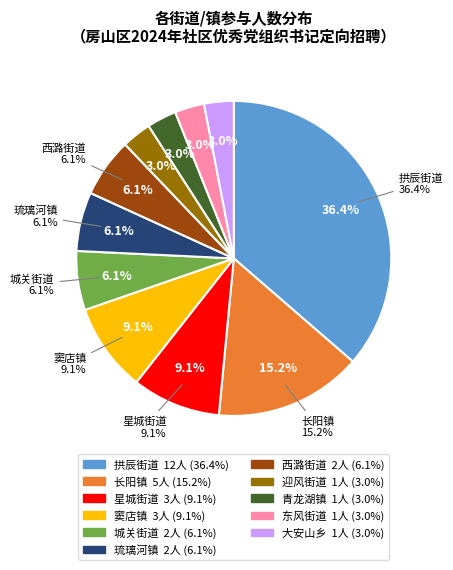

Rank the categories by value from lowest to highest.

迎风街道, 青龙湖镇, 东风街道, 大安山乡, 城关街道, 琉璃河镇, 西潞街道, 星城街道, 窦店镇, 长阳镇, 拱辰街道